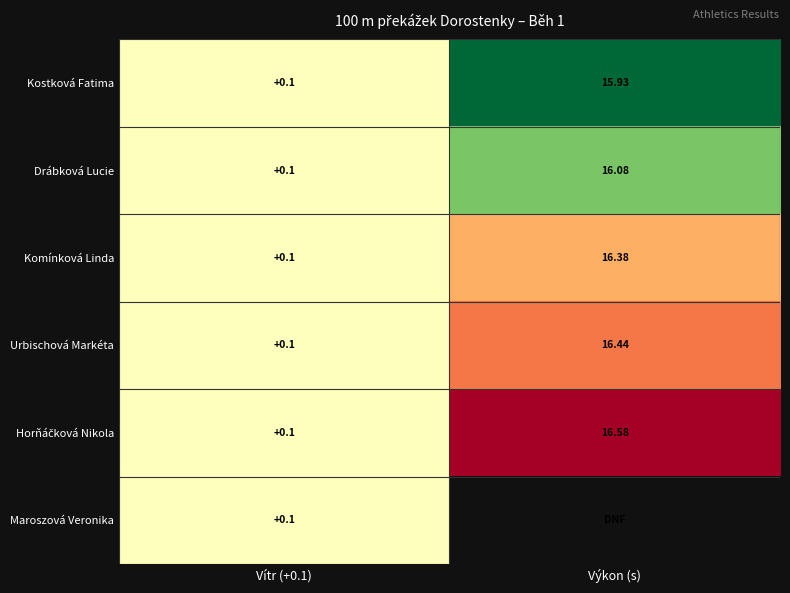

At which label does Komínková Linda first exceed 16?

Výkon (s)